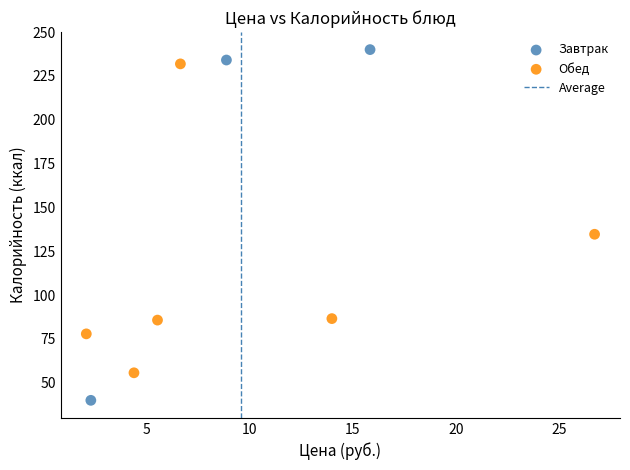

Which series reaches the minimum Y coordinate?

Завтрак